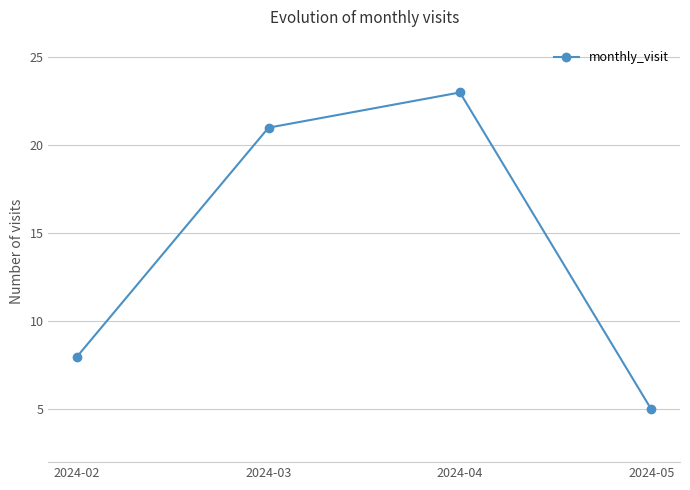

How many values are below 21?

2